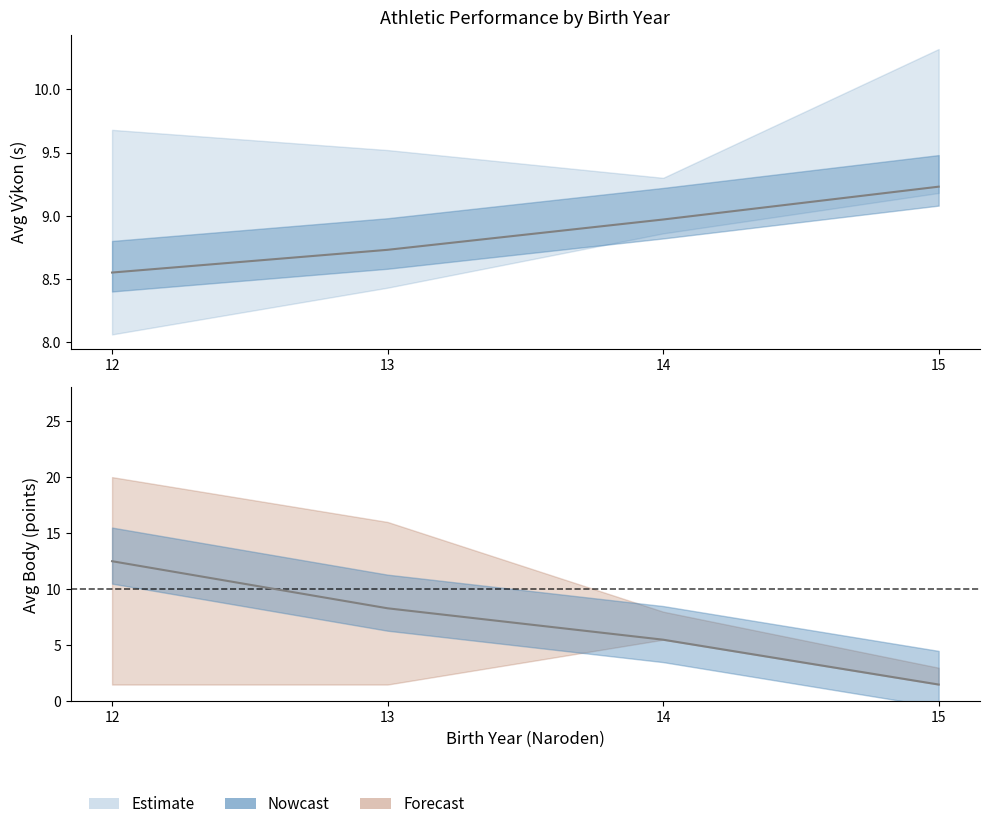

Count the number of categories in the chart.

4